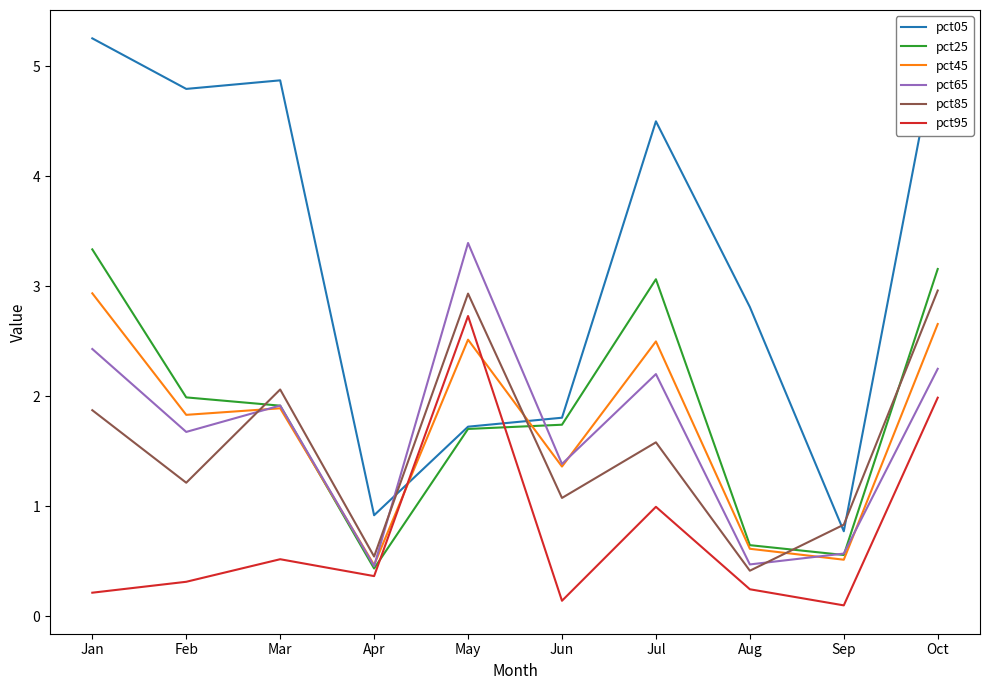

What is the difference between the pct95 values at Aug and Jun?

0.1